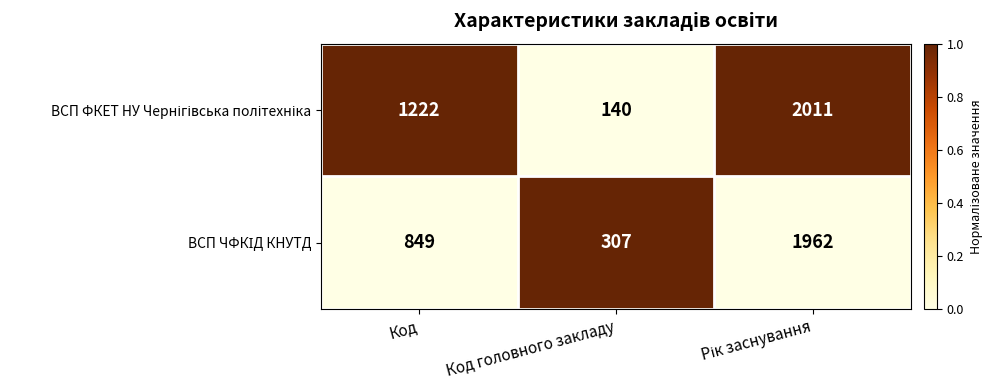

What is the total value across all series at Код головного закладу?

447